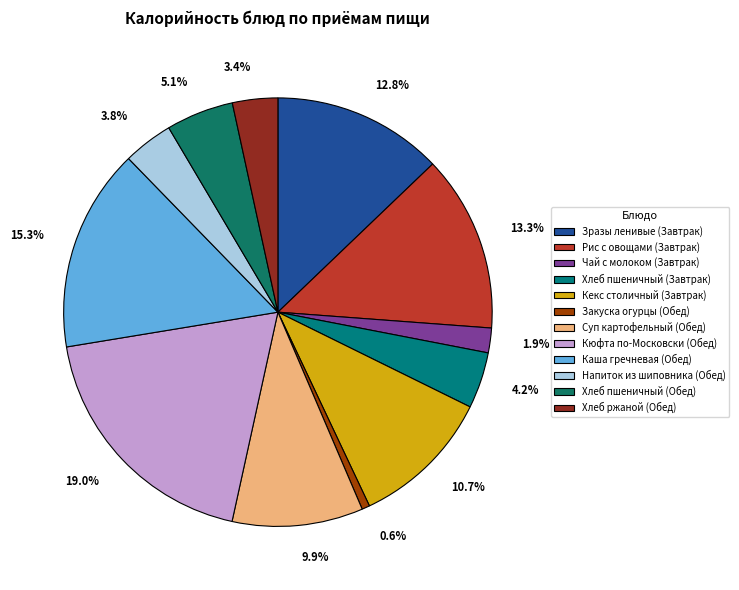

Count the number of slices in the pie.

12